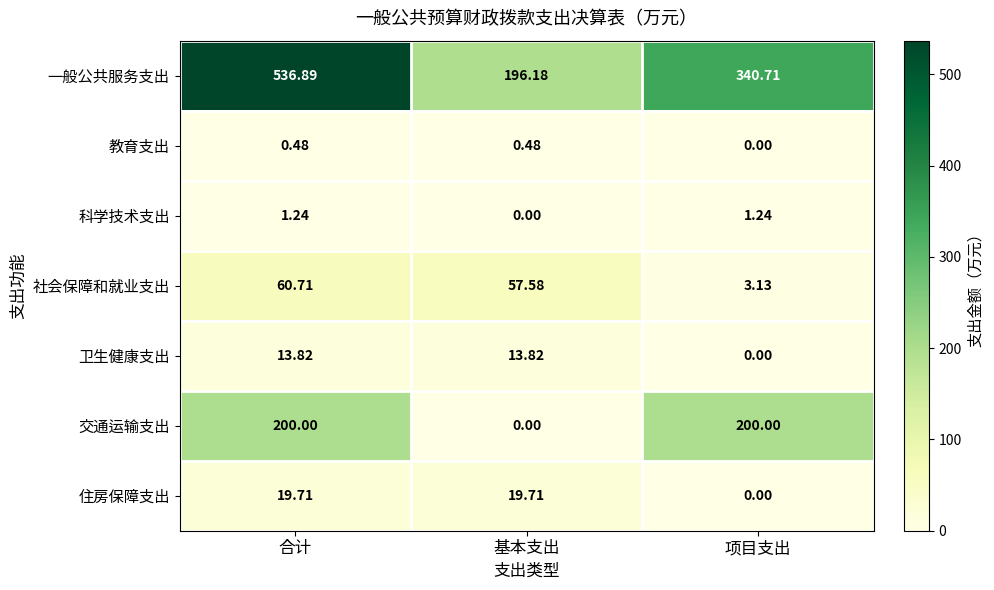

At which category does the chart reach its peak across all series?

合计